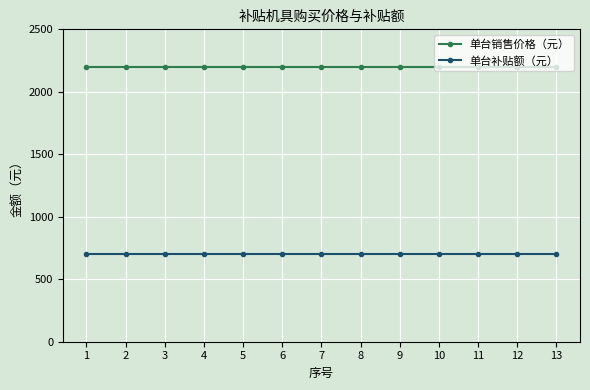

True or false: 单台销售价格（元） and 单台补贴额（元） cross at least once.

False